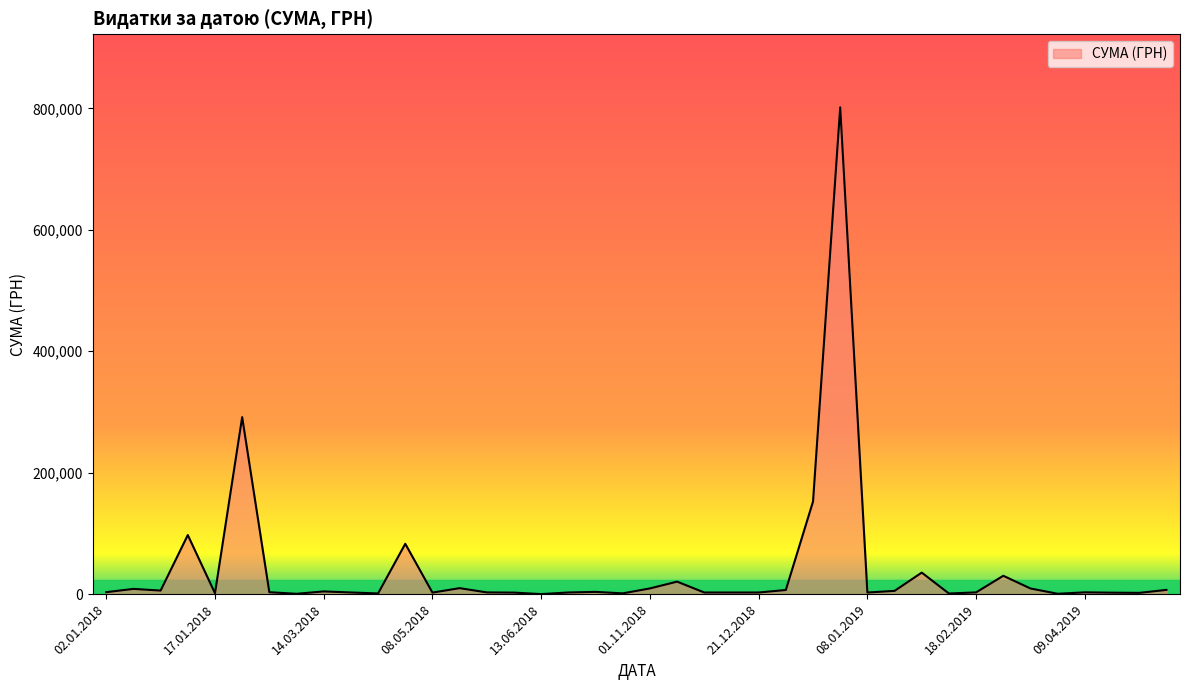

How many lines are shown in the chart?

1